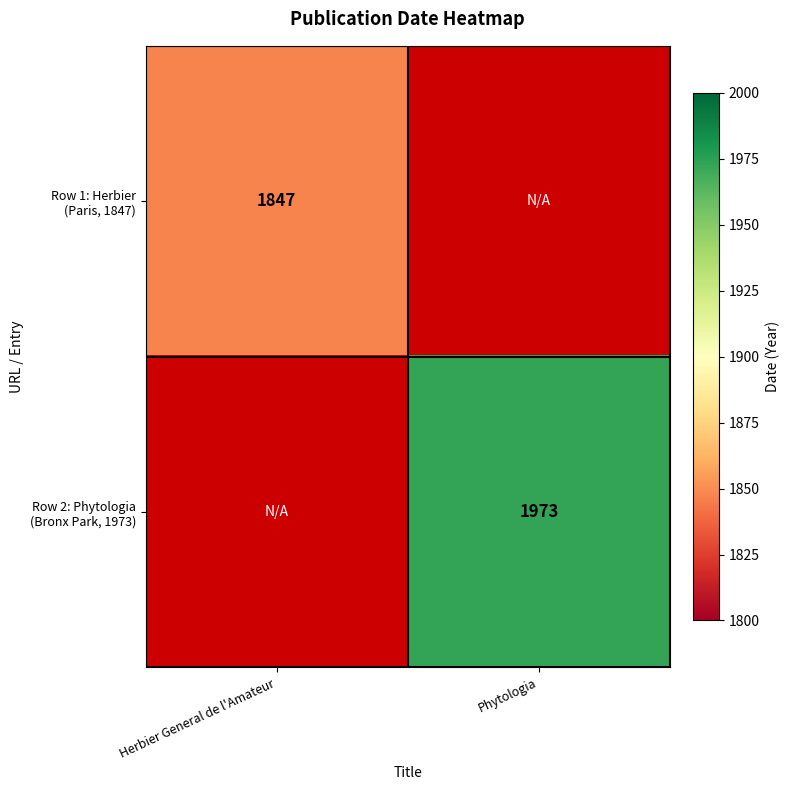

Which series has the widest spread of values?

Row 1: Herbier (Paris, 1847)